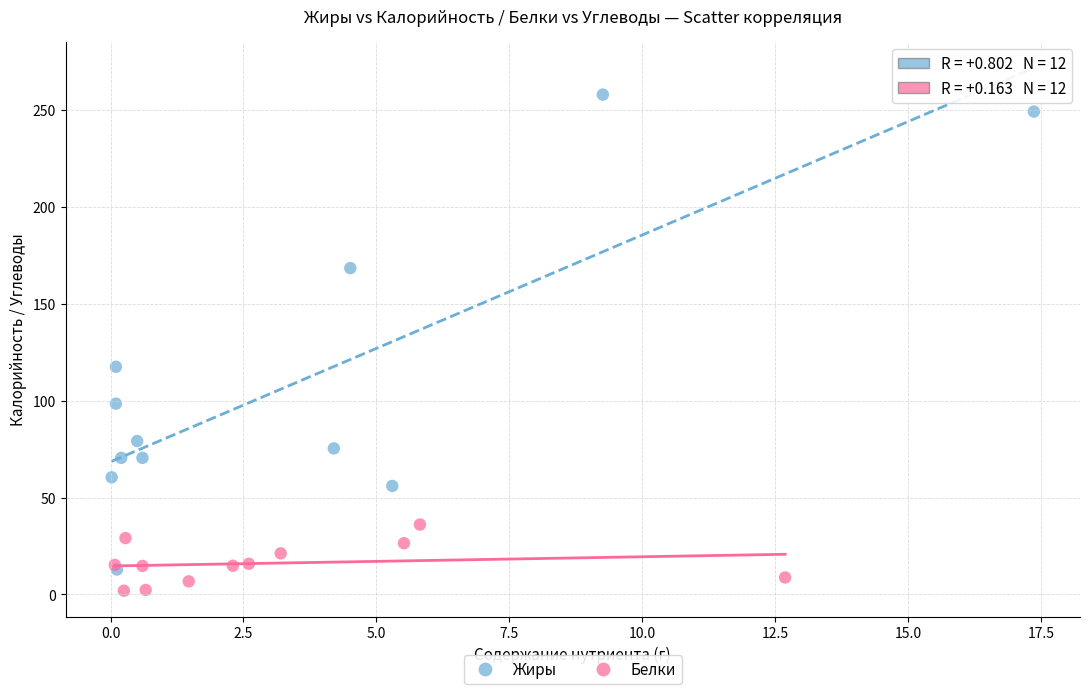

Which series contains the highest Y value?

Жиры